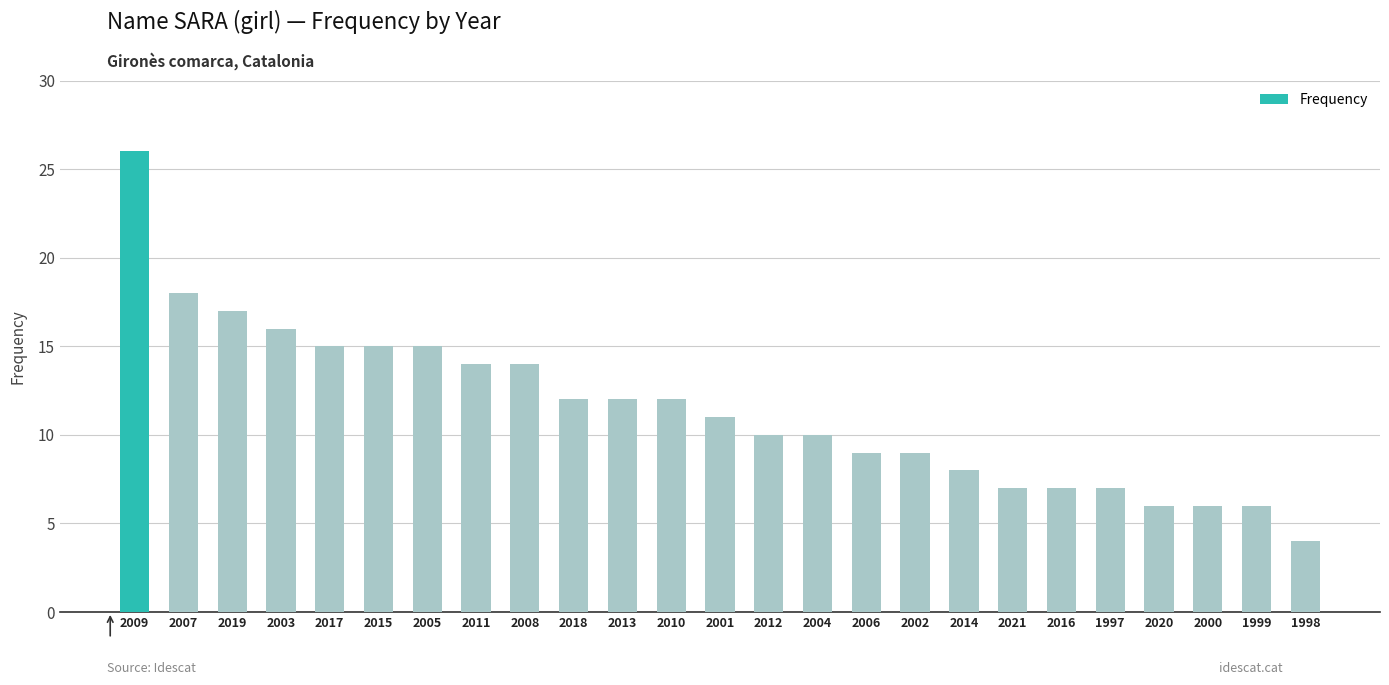

Count the number of data series in this chart.

1